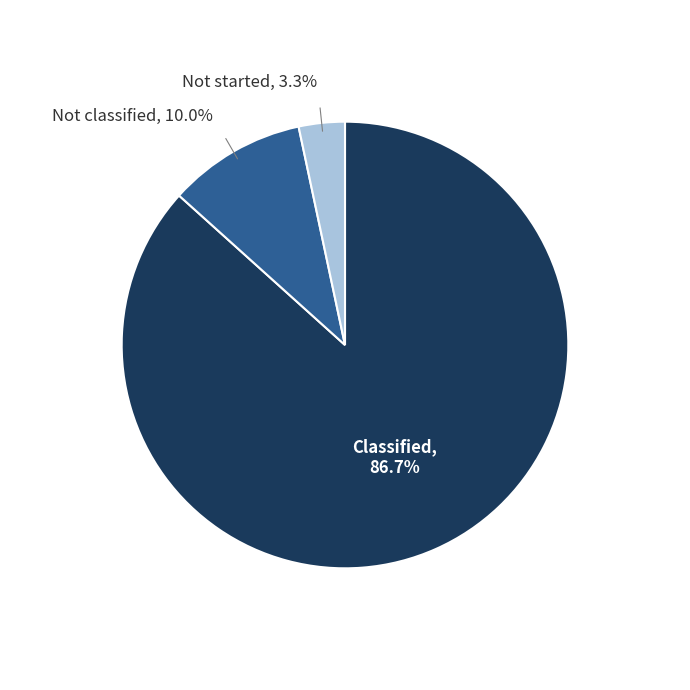

Does any single category account for the majority?

Yes